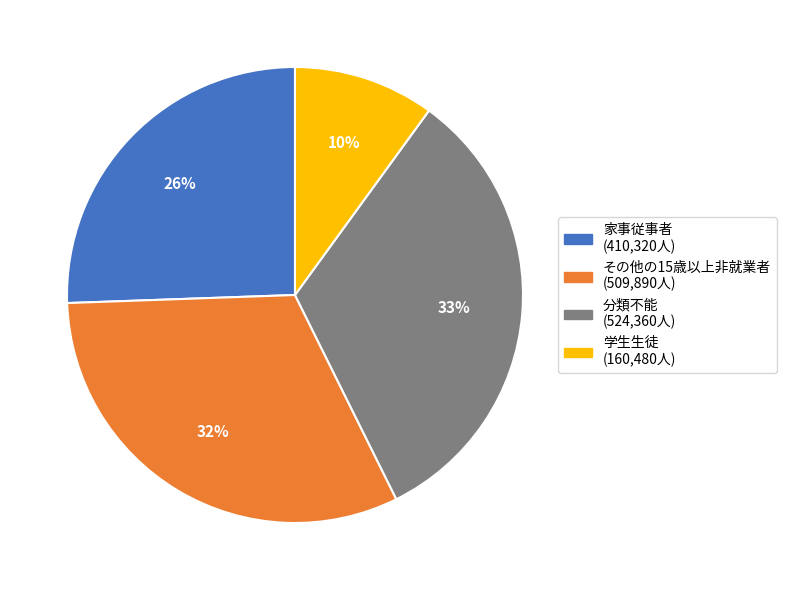

Which slice is the largest?

分類不能